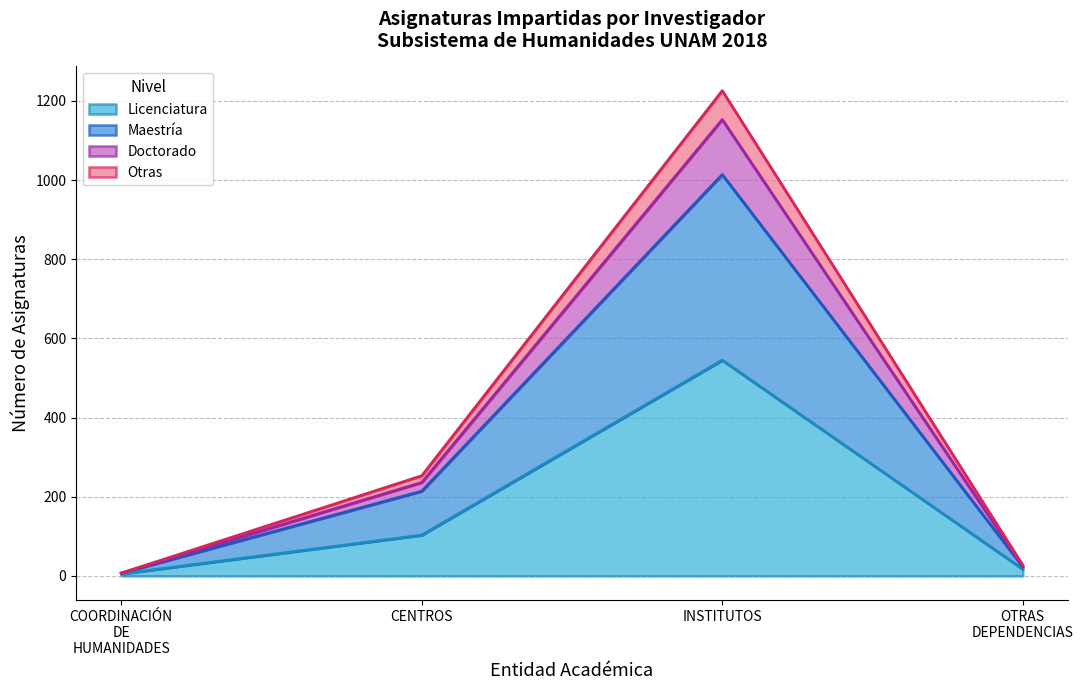

Which category has the highest value in the Licenciatura series?

INSTITUTOS